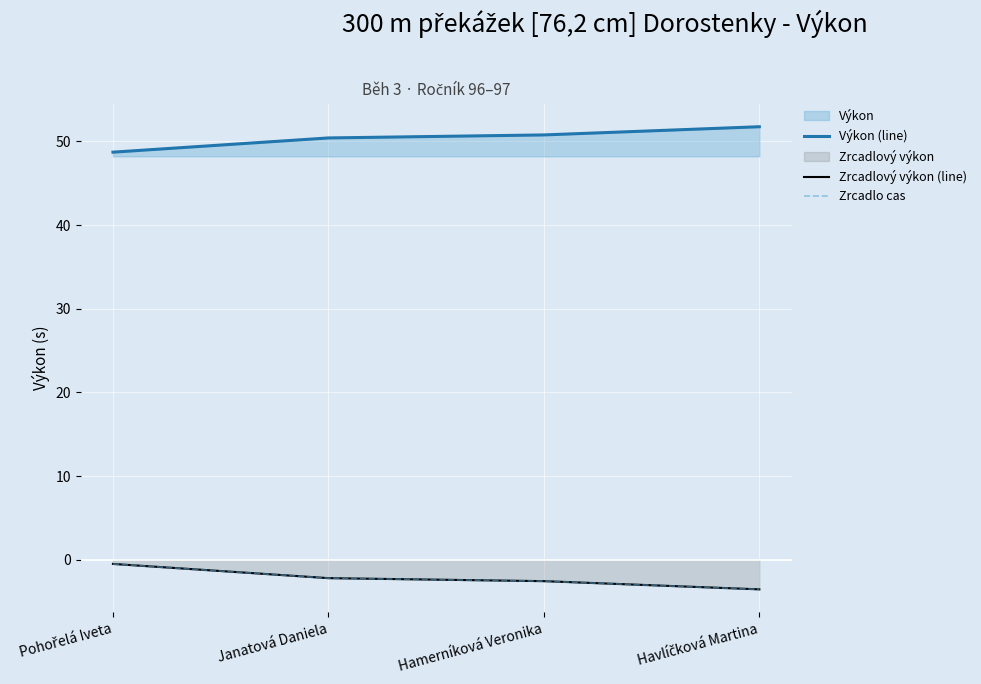

Which series has the widest spread of values?

Výkon (line)